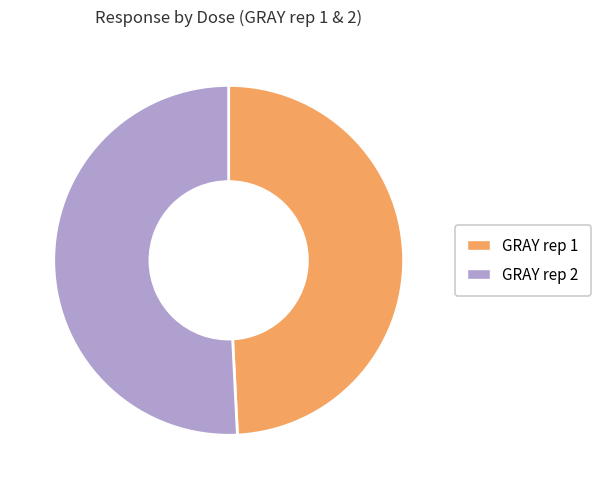

What is the smallest slice in the pie chart?

GRAY rep 1